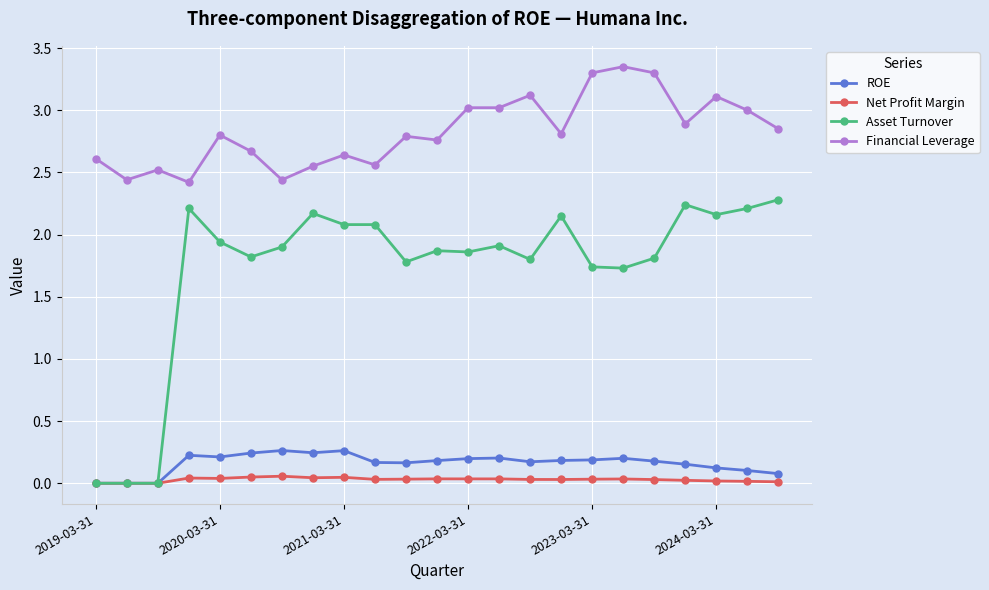

List the series in order of their peak value, highest first.

Financial Leverage, Asset Turnover, ROE, Net Profit Margin